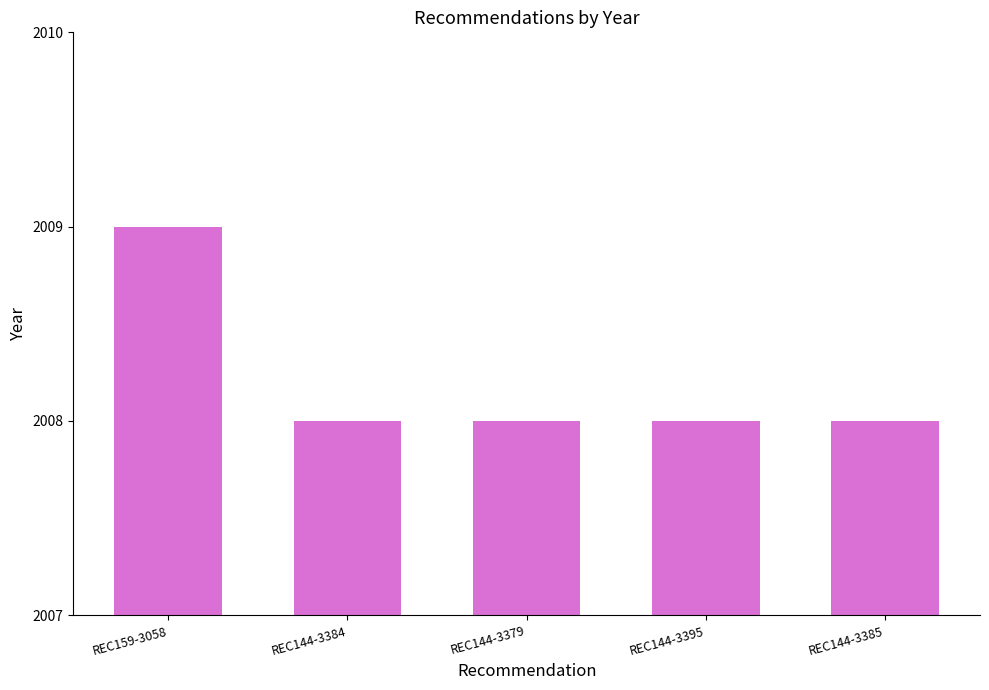

What is the label of the 2nd bar from the right?

REC144-3395